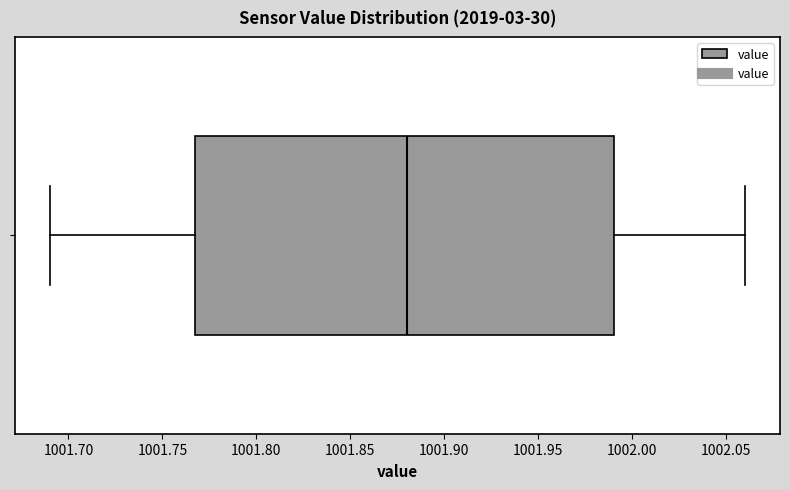

Where is the left edge of the box on the x-axis? The values are not printed on the chart, so give them approximately, as read against the axis.

1001.77